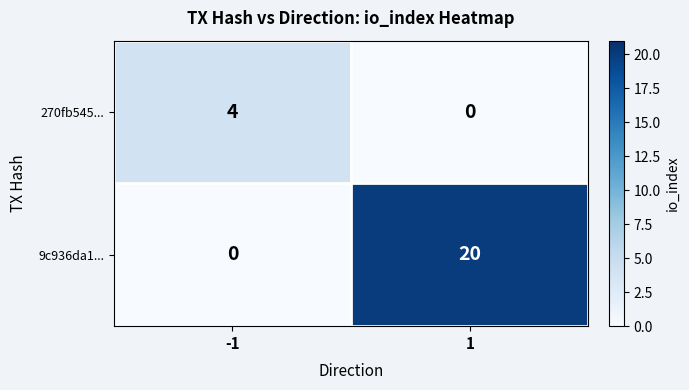

Which series changed the most between -1 and 1?

9c936da1...